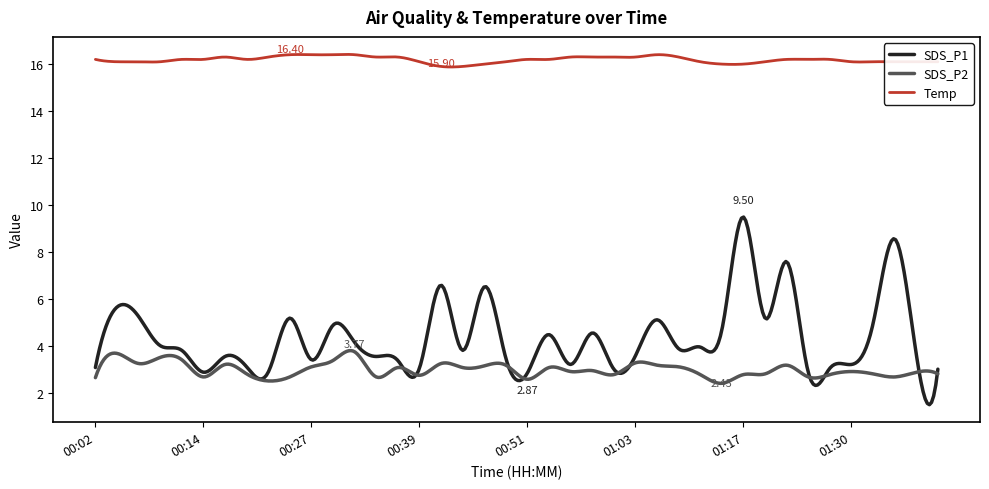

What is the average value of the SDS_P2 series?

3.0